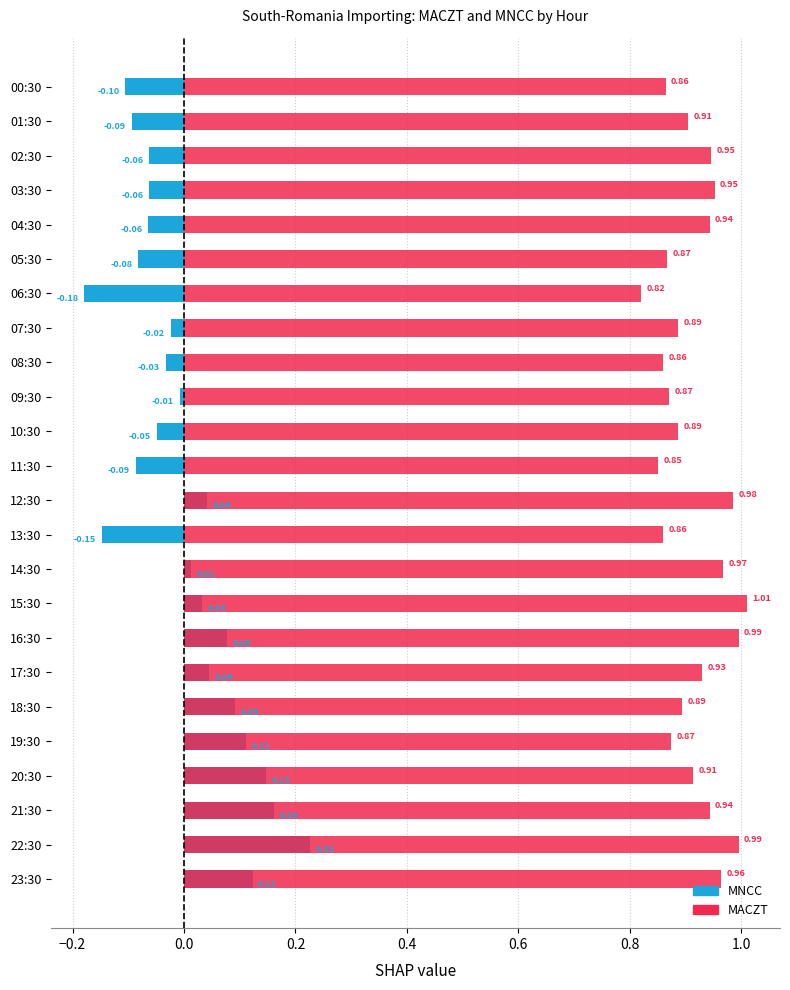

How many values in MNCC are above zero?

11